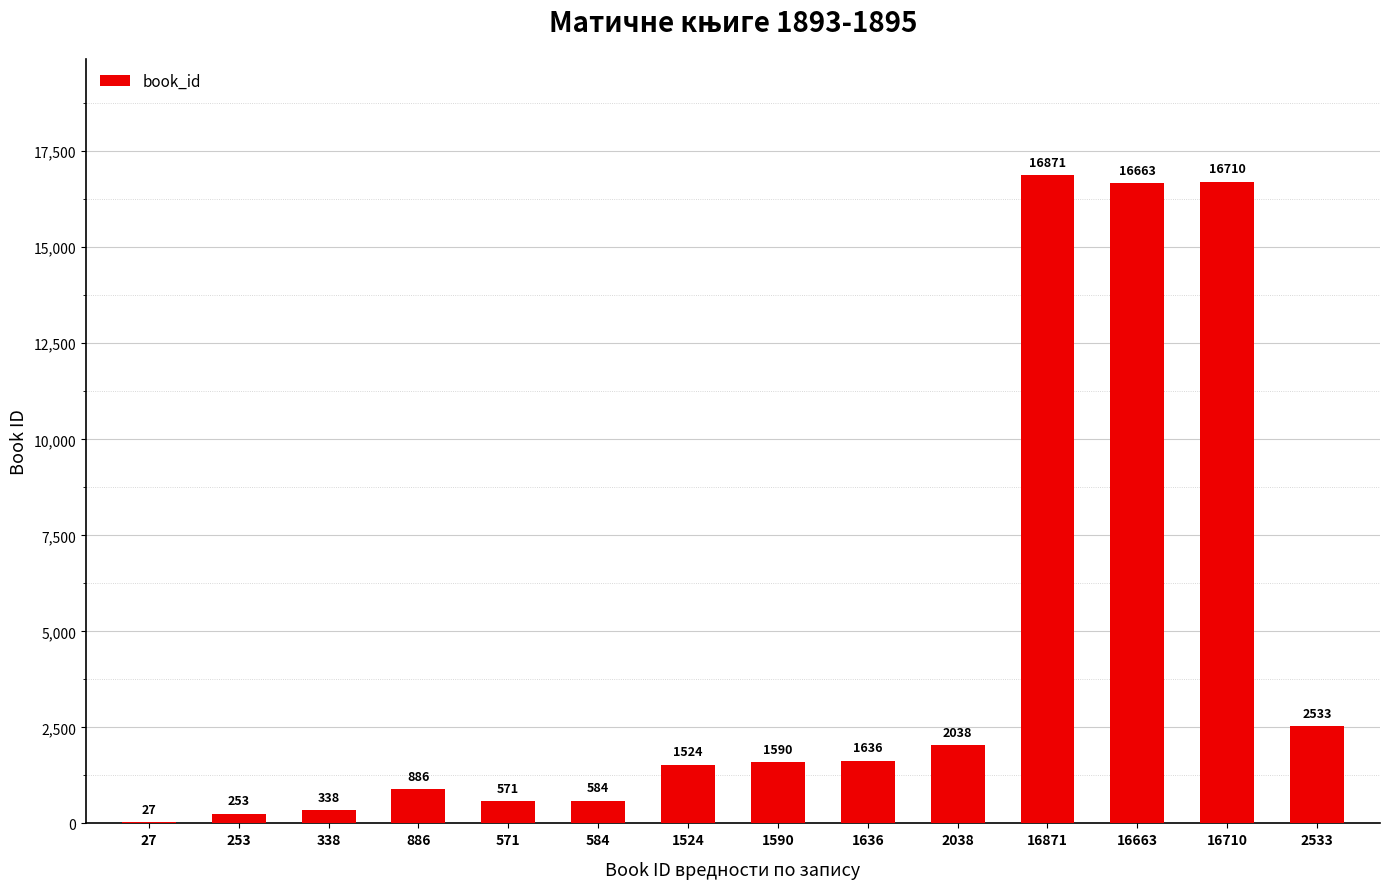

Reading left to right, what are all the values shown in this chart?

27=27	253=253	338=338	886=886	571=571	584=584	1524=1524	1590=1590	1636=1636	2038=2038	16871=16871	16663=16663	16710=16710	2533=2533